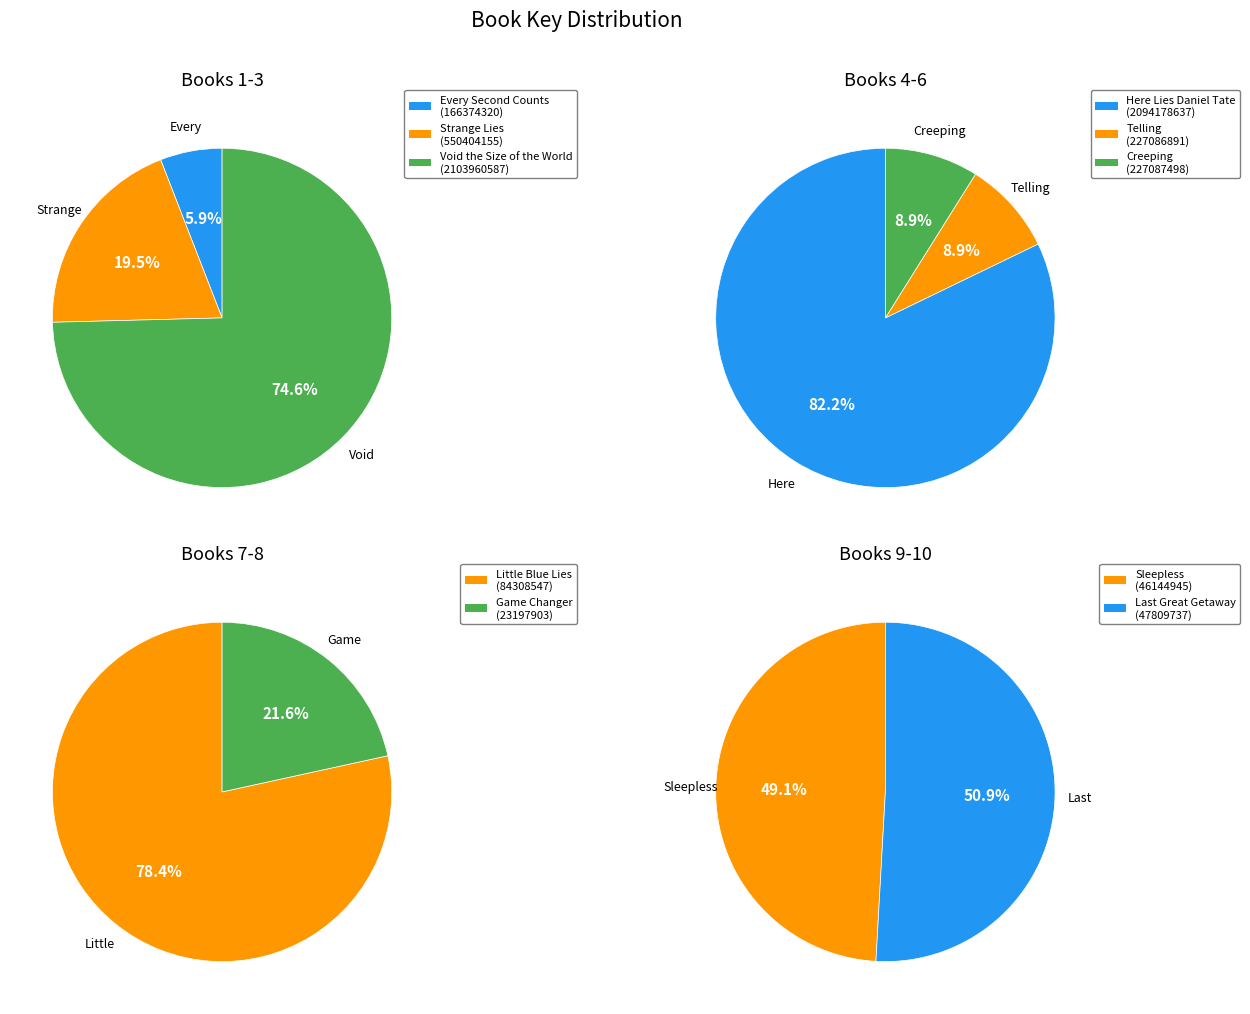

Rank the categories by value from highest to lowest.

Void the Size of the World, Here Lies Daniel Tate, Strange Lies, Creeping, Telling, Every Second Counts, Little Blue Lies, Last Great Getaway, Sleepless, Game Changer